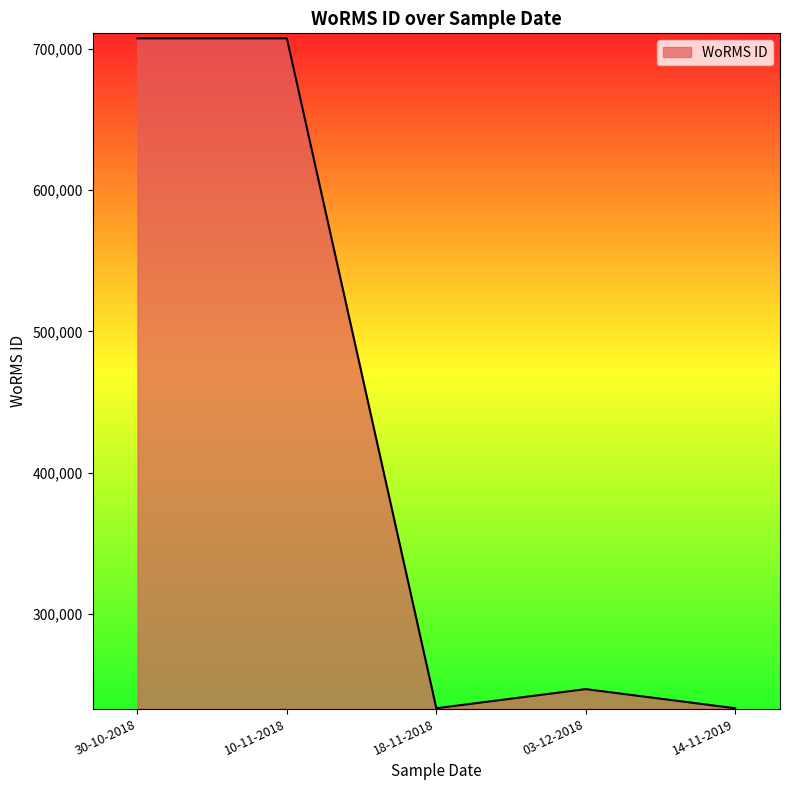

Reading right to left, what are all the values shown in this chart?

233037	246593	233037	707630	707630